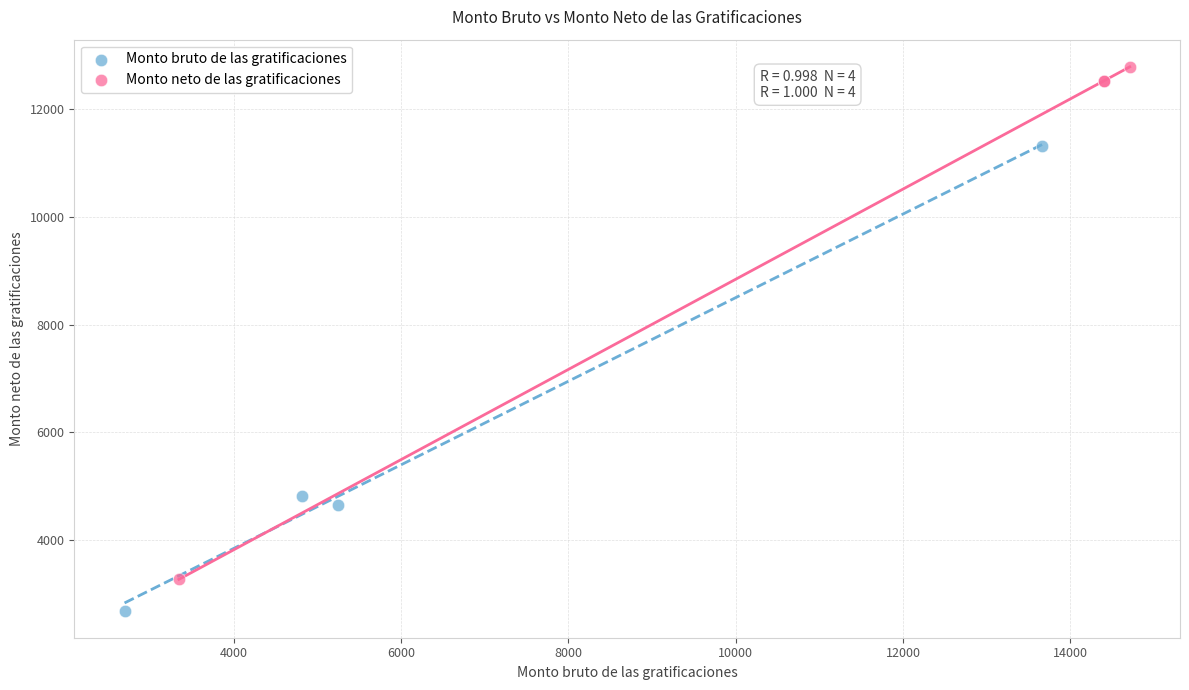

Which series contains the lowest Y value?

Monto bruto de las gratificaciones